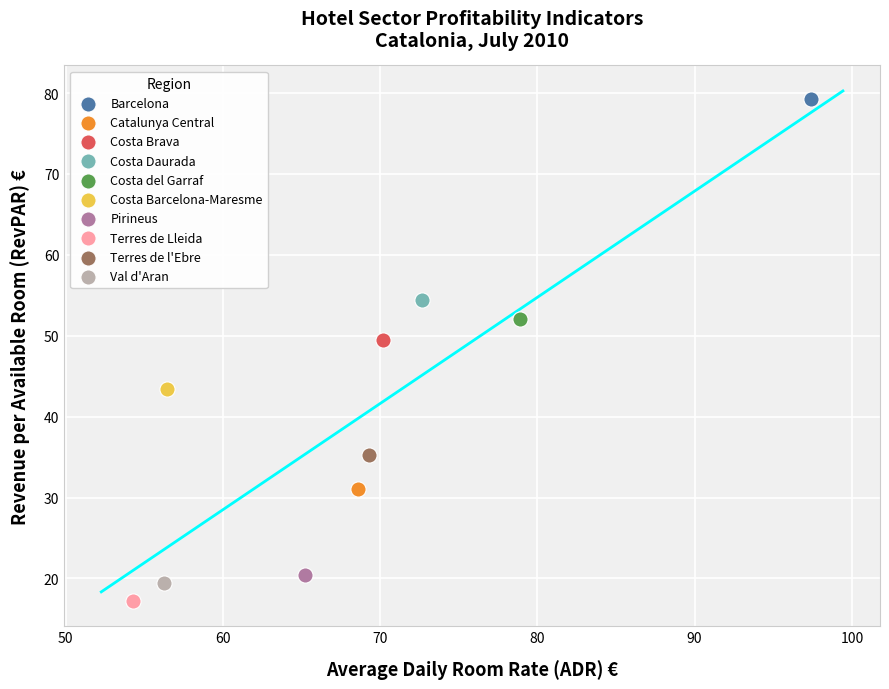

Which series contains the lowest Y value?

Terres de Lleida